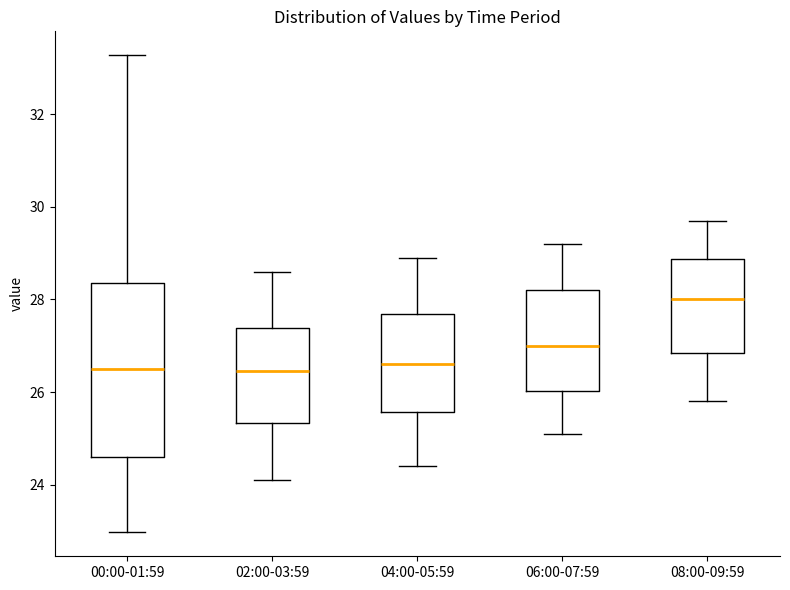

Reading left to right, read every box against the y-axis: the position of its median line, the range the box covers, and the ends of its whiskers. The values are not printed on the chart, so give them approximately, as read against the axis.

00:00-01:59: median 26.6, box 24.6 to 28.4, whiskers 23.0 to 33.2
02:00-03:59: median 26.4, box 25.4 to 27.4, whiskers 24.2 to 28.6
04:00-05:59: median 26.6, box 25.6 to 27.6, whiskers 24.4 to 29.0
06:00-07:59: median 27.0, box 26.0 to 28.2, whiskers 25.2 to 29.2
08:00-09:59: median 28.0, box 26.8 to 28.8, whiskers 25.8 to 29.8